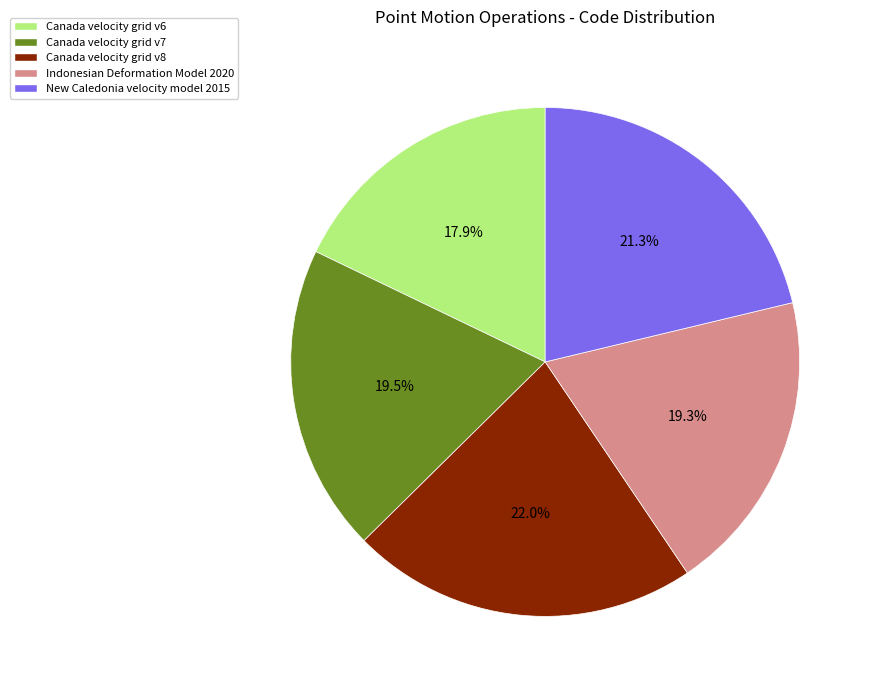

Is there any slice that represents more than half of the pie?

No